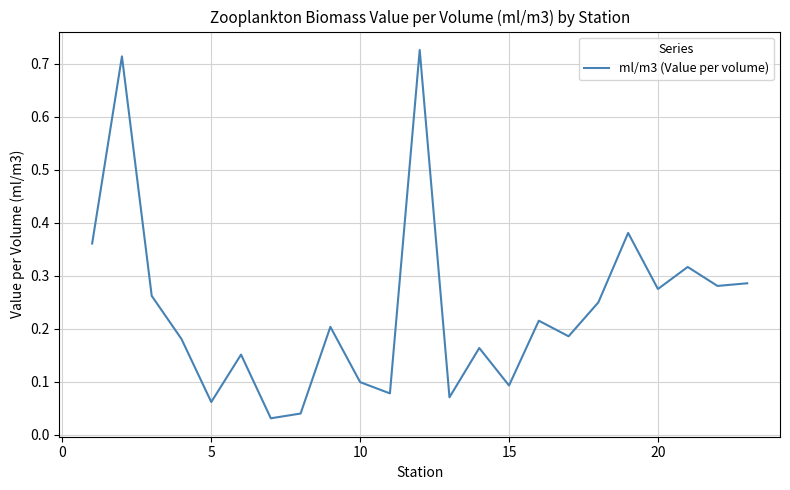

What is the sum of all values?

5.4